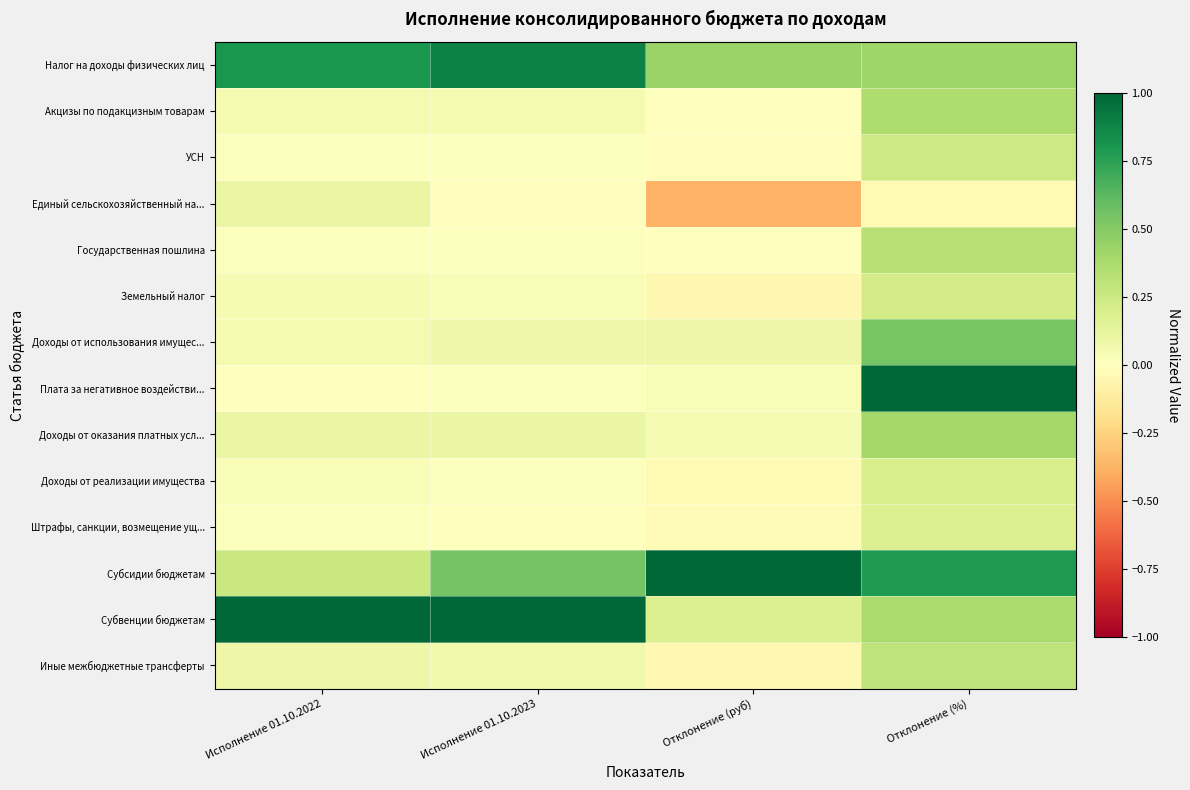

Which series has the largest total across all categories?

Субсидии бюджетам